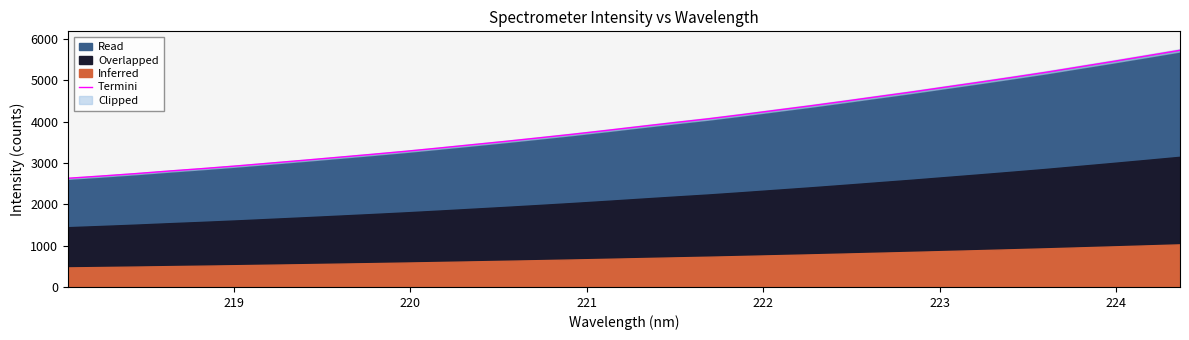

How many values are below 3884?

17